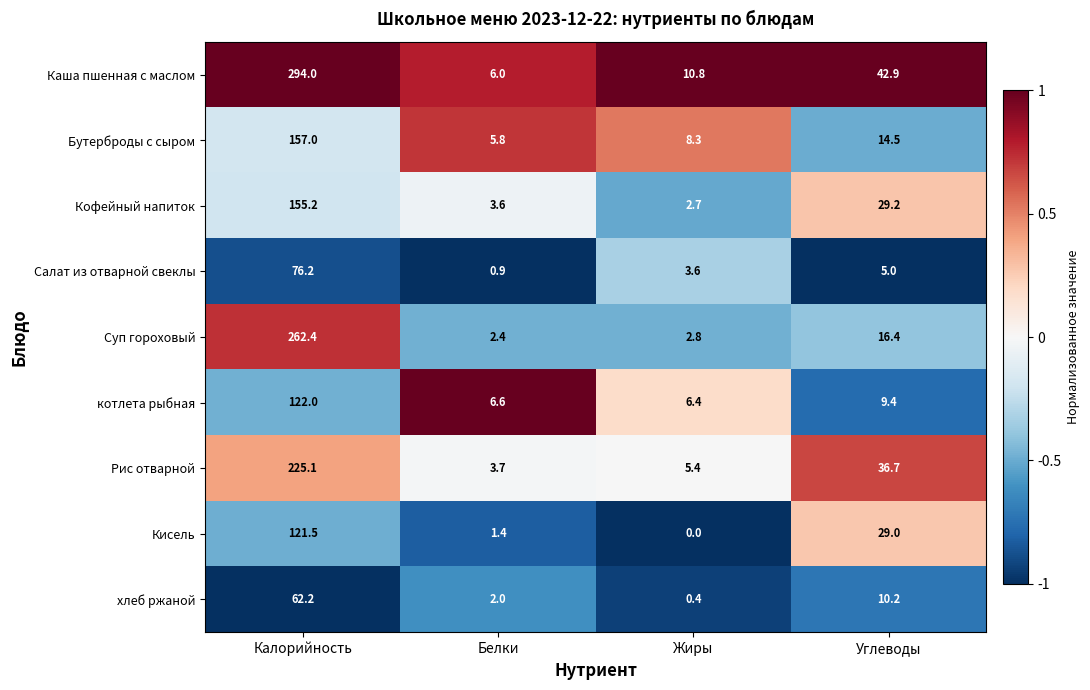

Where does the Каша пшенная с маслом series first go above 42?

Калорийность